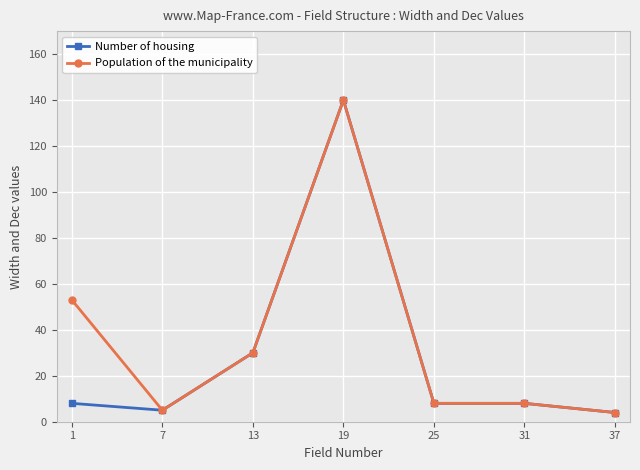

At which category is the sum across all series the highest?

19